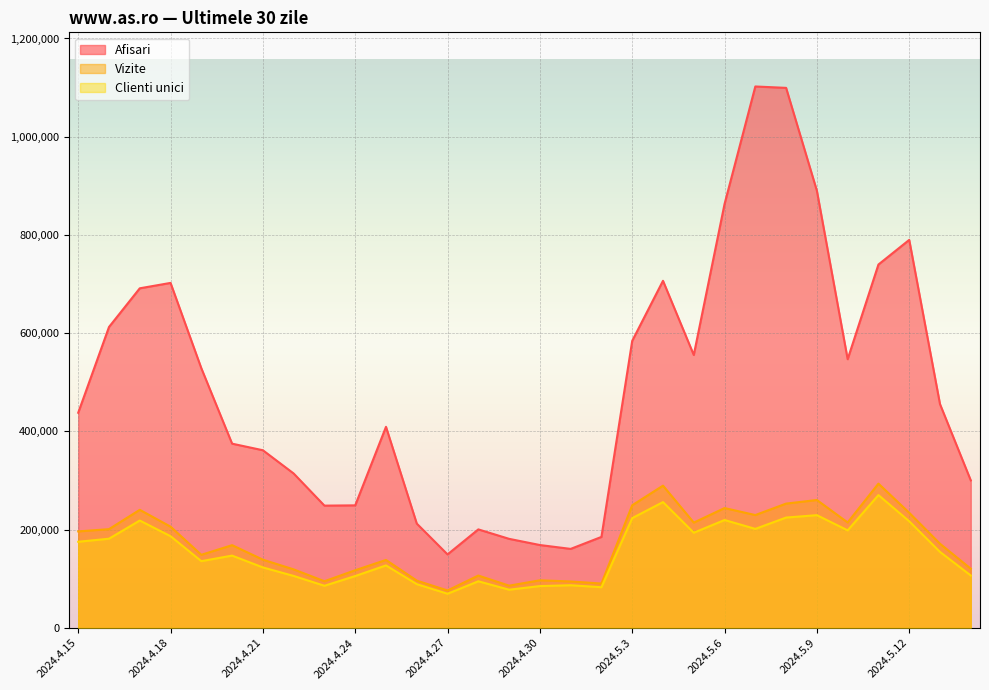

What is the maximum value for Afisari?

1102322